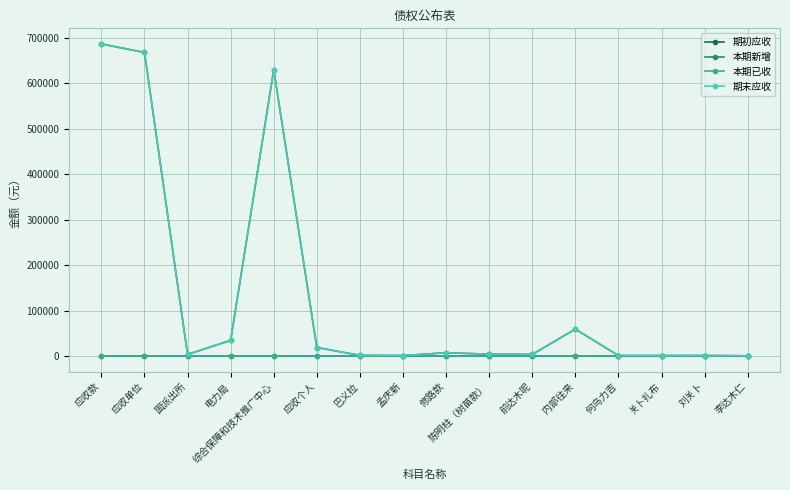

What is the label of the 12th point from the right?

综合保障和技术推广中心